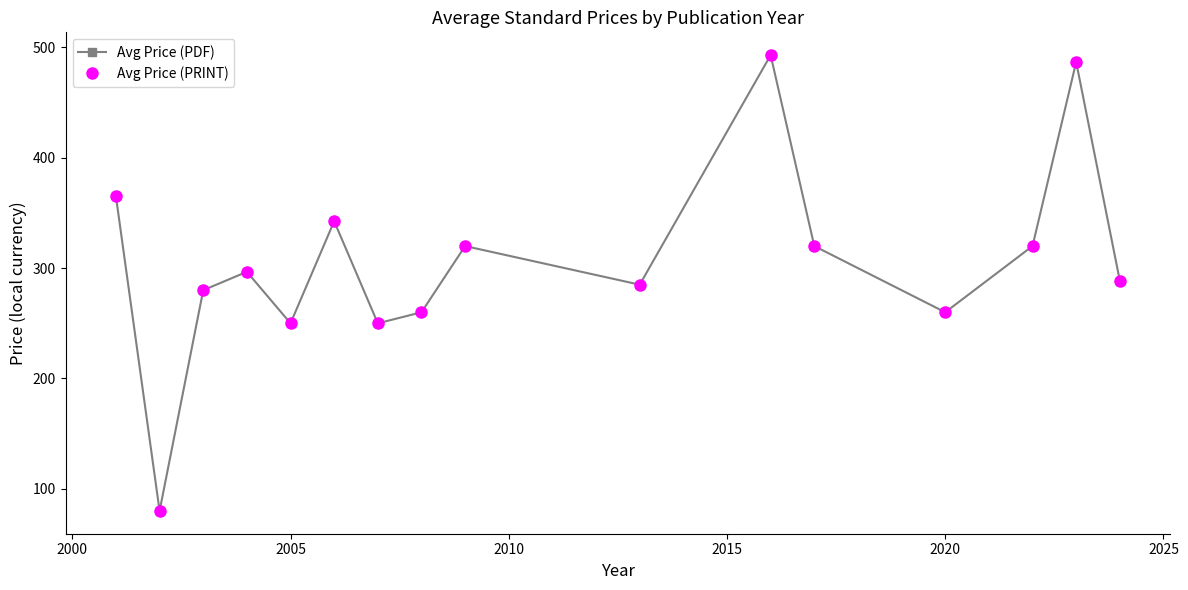

Does the chart have visible grid lines?

No